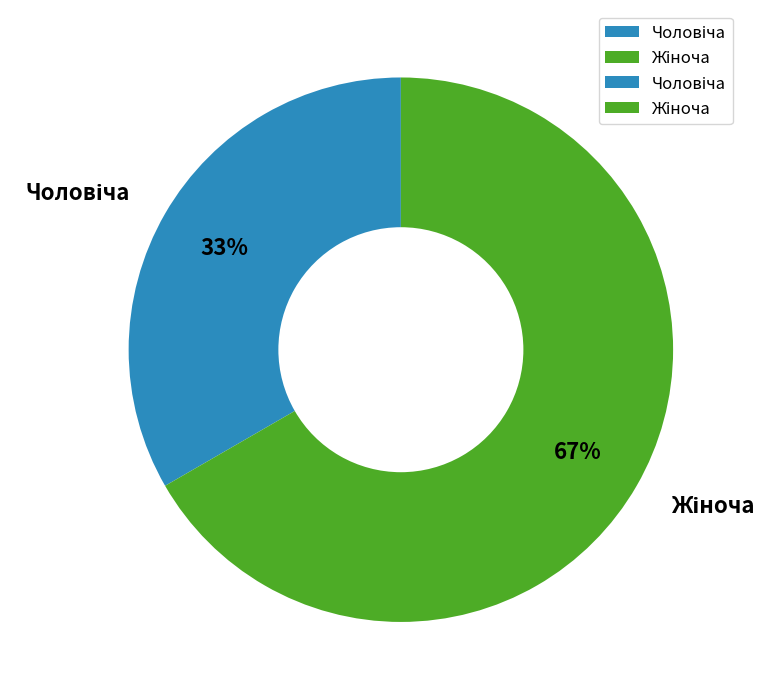

To the nearest percent, what is the average slice percentage?

50%